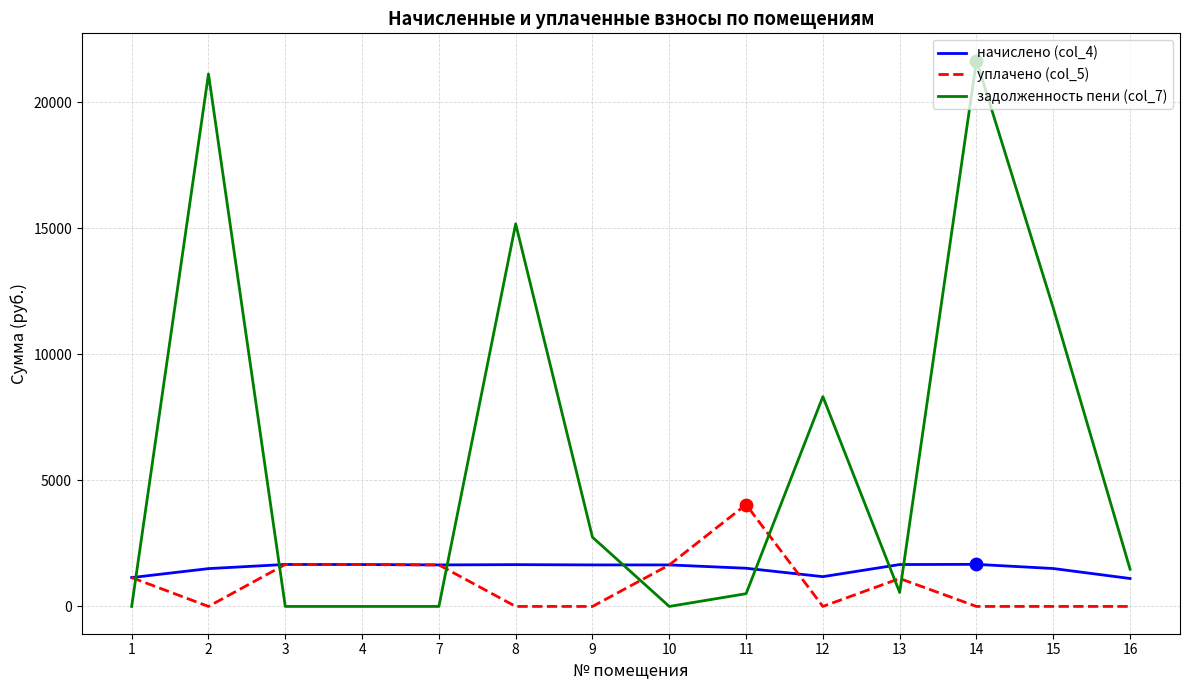

What is the total value across all series at 11?

6056.3